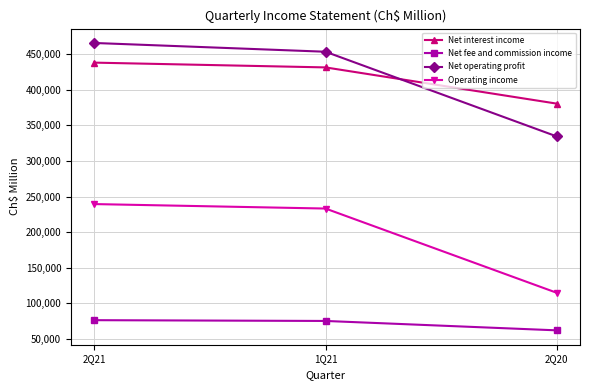

What is the average value of the Net interest income series?

416479